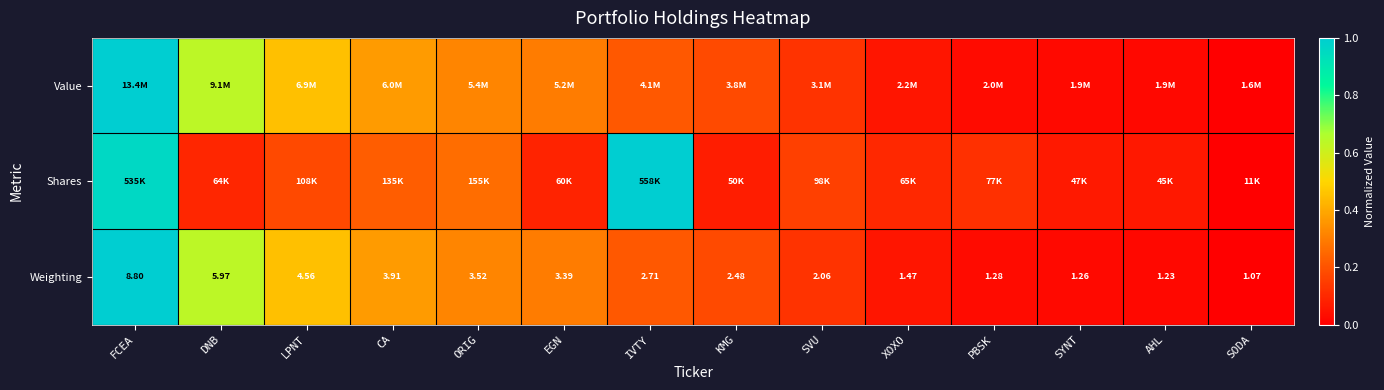

At which label does Weighting reach its minimum?

SODA